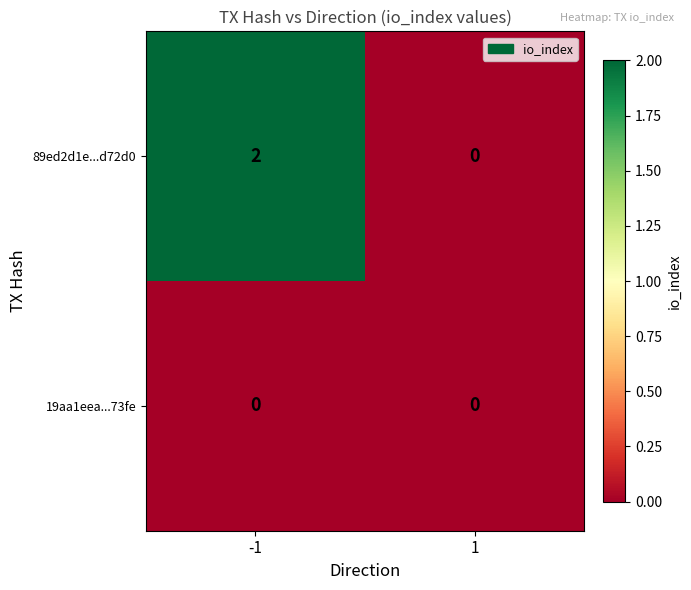

Which series has the widest spread of values?

89ed2d1e...d72d0